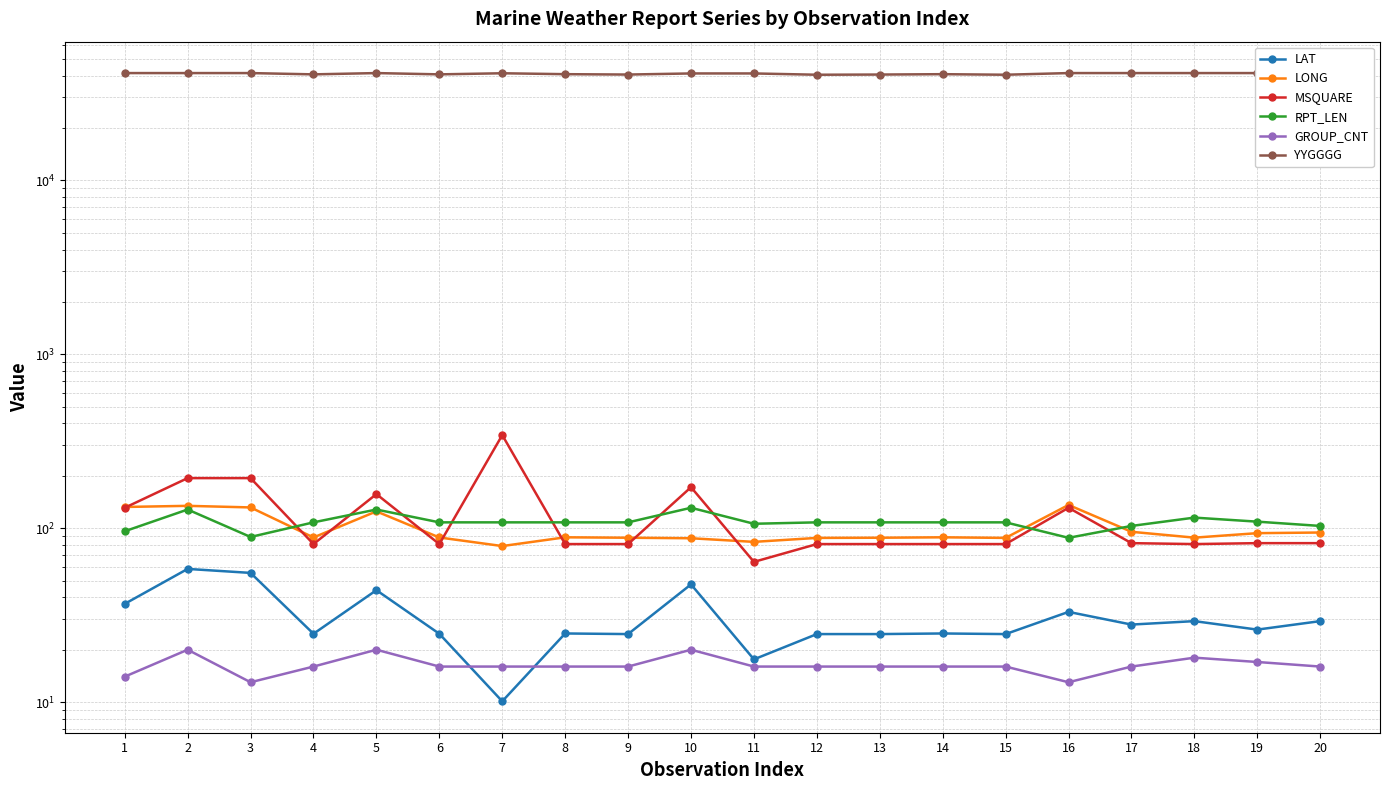

At which label is LAT closest to 34?

16